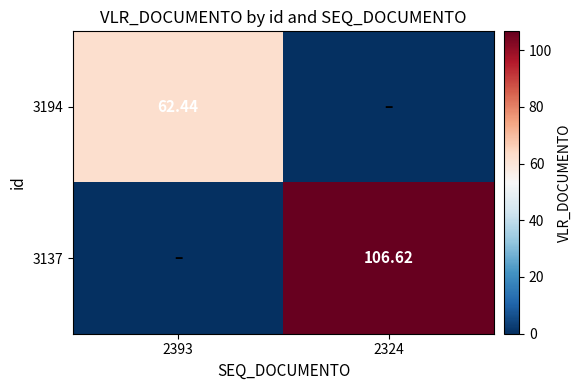

What is the difference between the maximum and minimum values in the 3194 series?

62.4